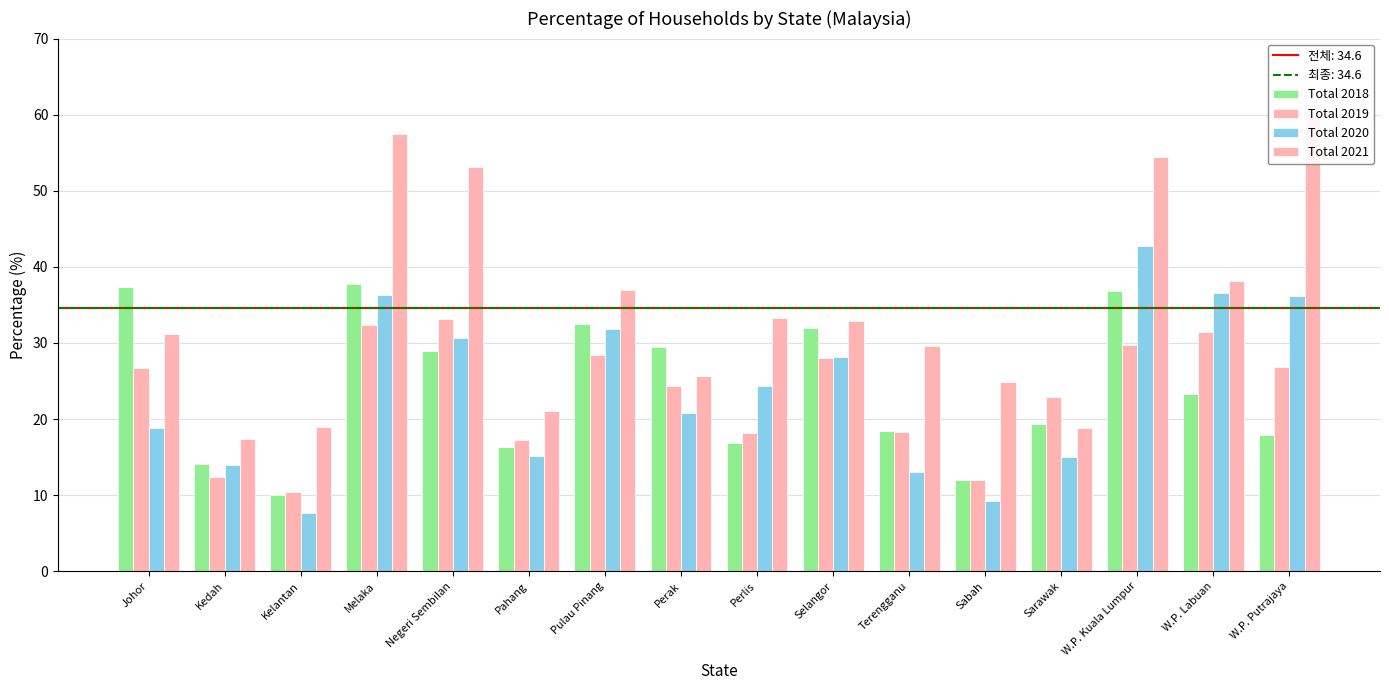

Between Pulau Pinang and Perlis, which series saw the biggest shift?

Total 2018